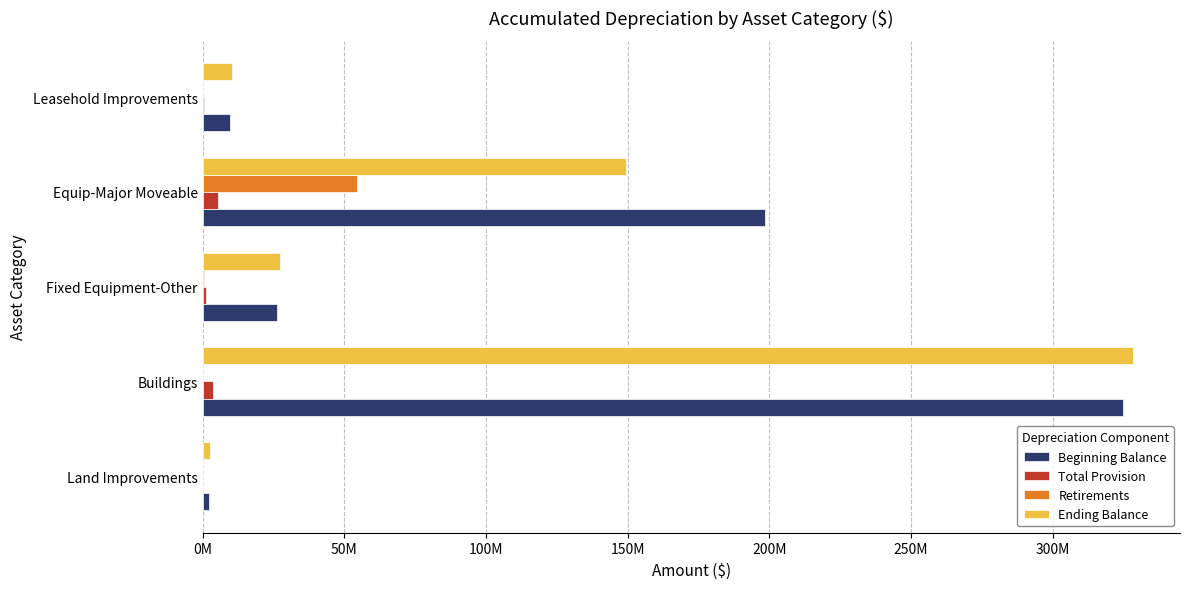

What is the sum of all Total Provision values?

11447217.7